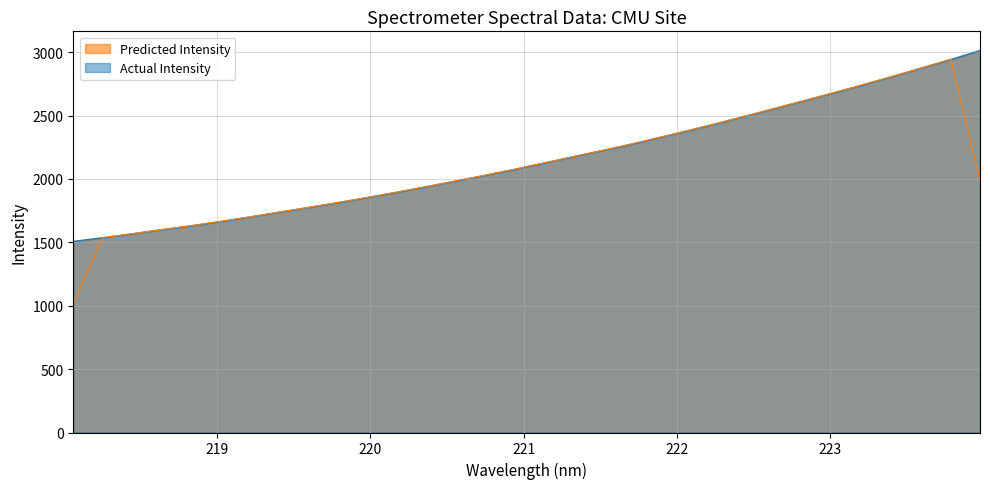

What is the sum of the values at 221.6902 and 221.8812?

4596.8